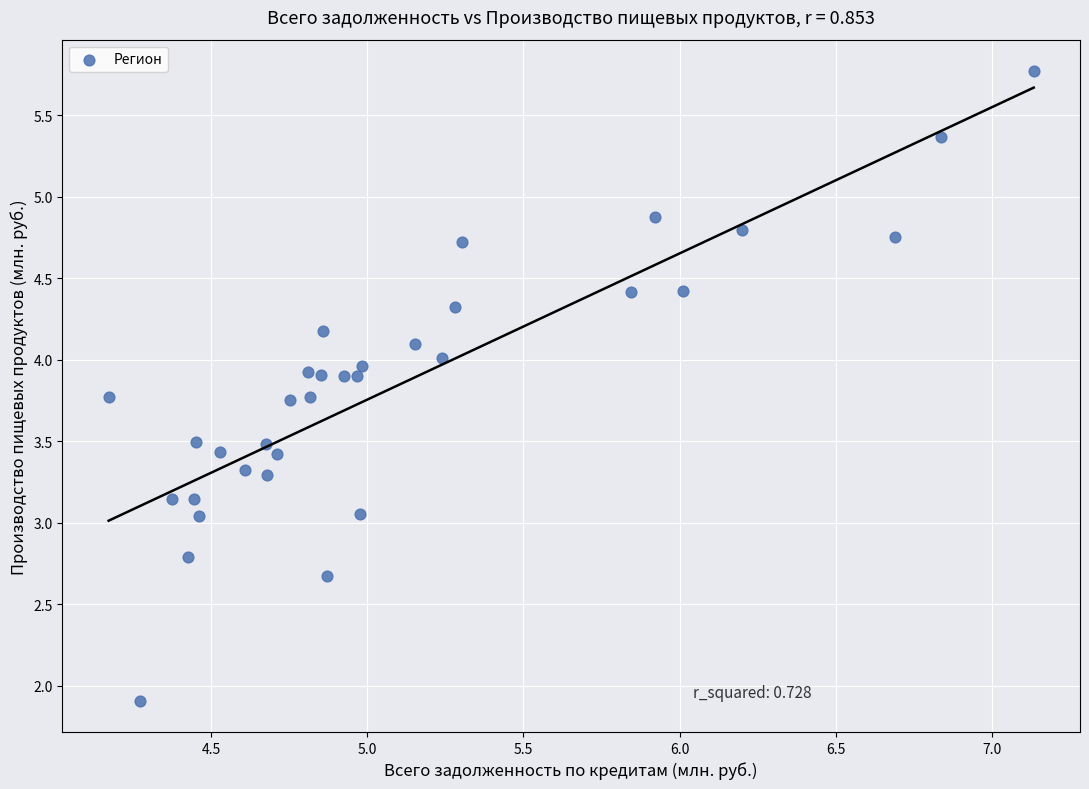

What is the range of Y values (max minus min)?

3.9